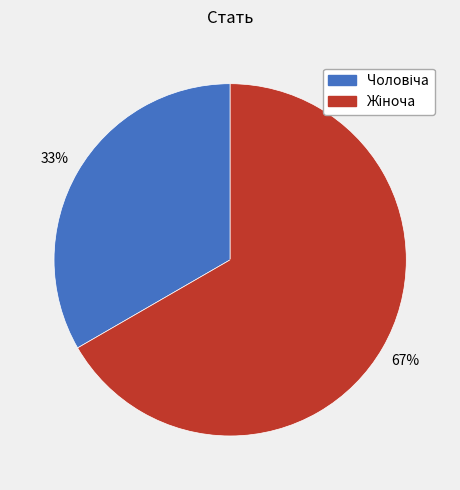

Does any single category account for the majority?

Yes